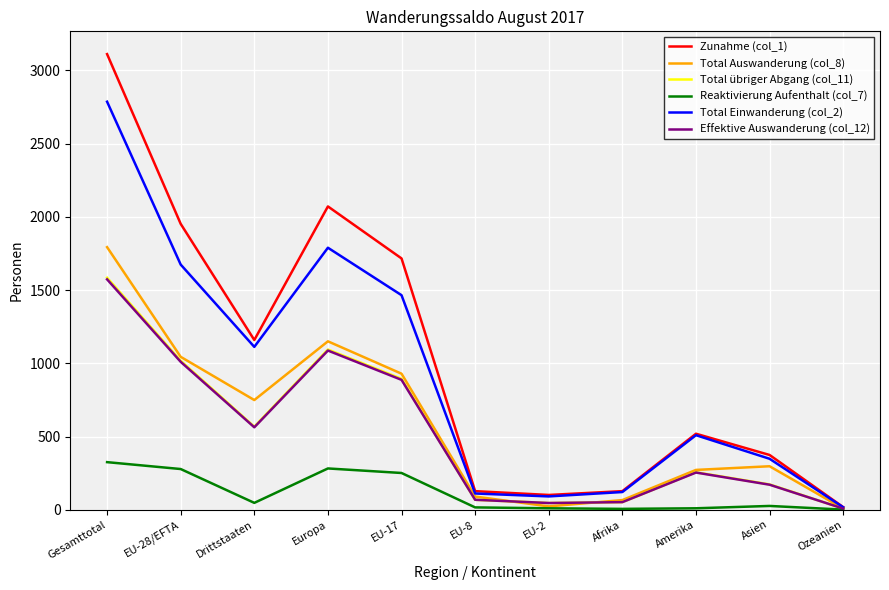

Between Afrika and Amerika, which series saw the biggest shift?

Zunahme (col_1)